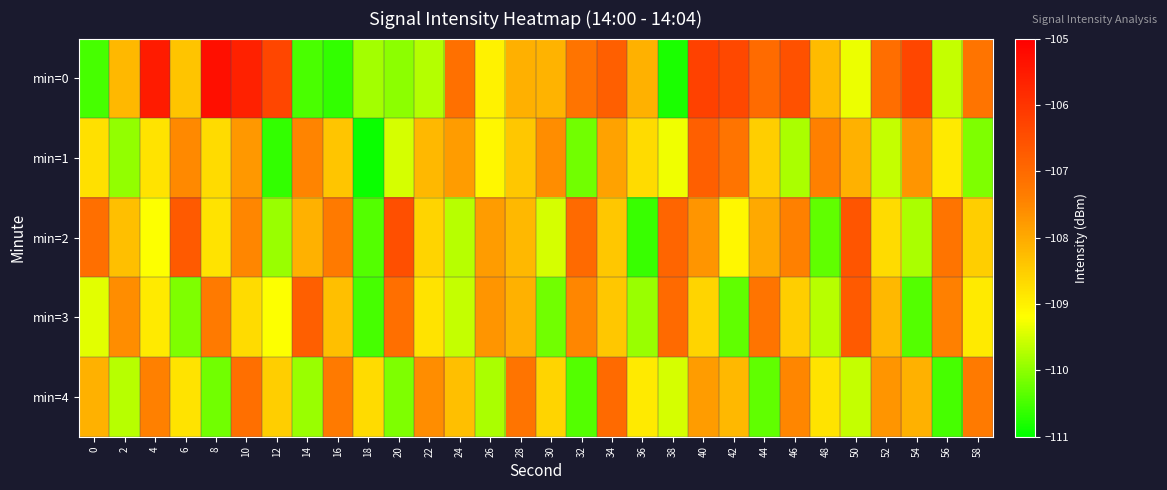

At how many categories does at least one series exceed -106?

3